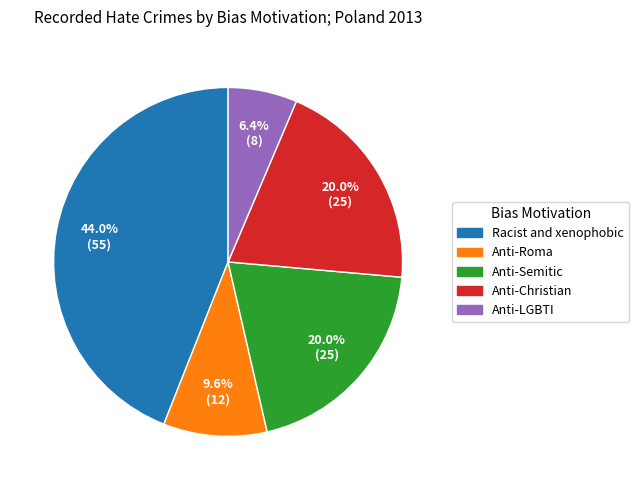

Is there any slice that represents more than half of the pie?

No